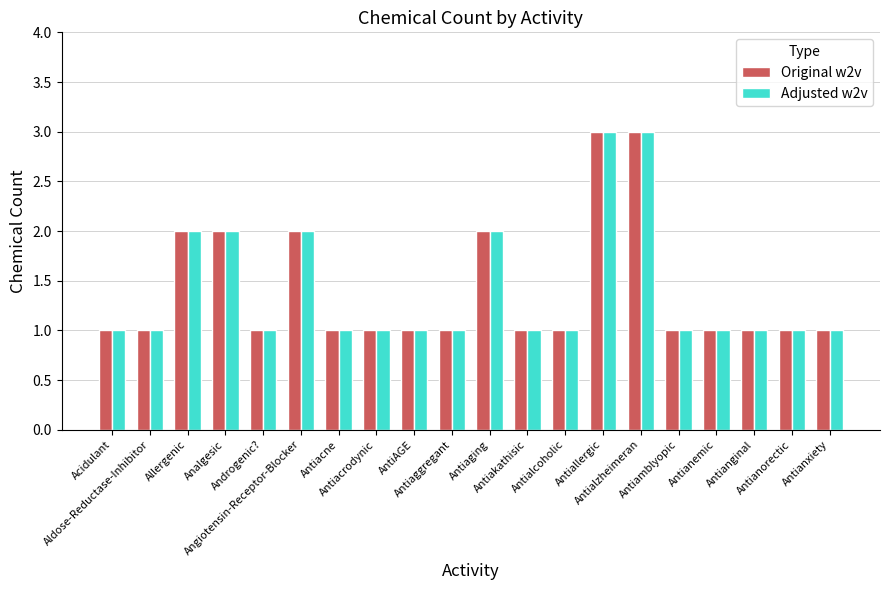

What is the greatest value displayed?

3